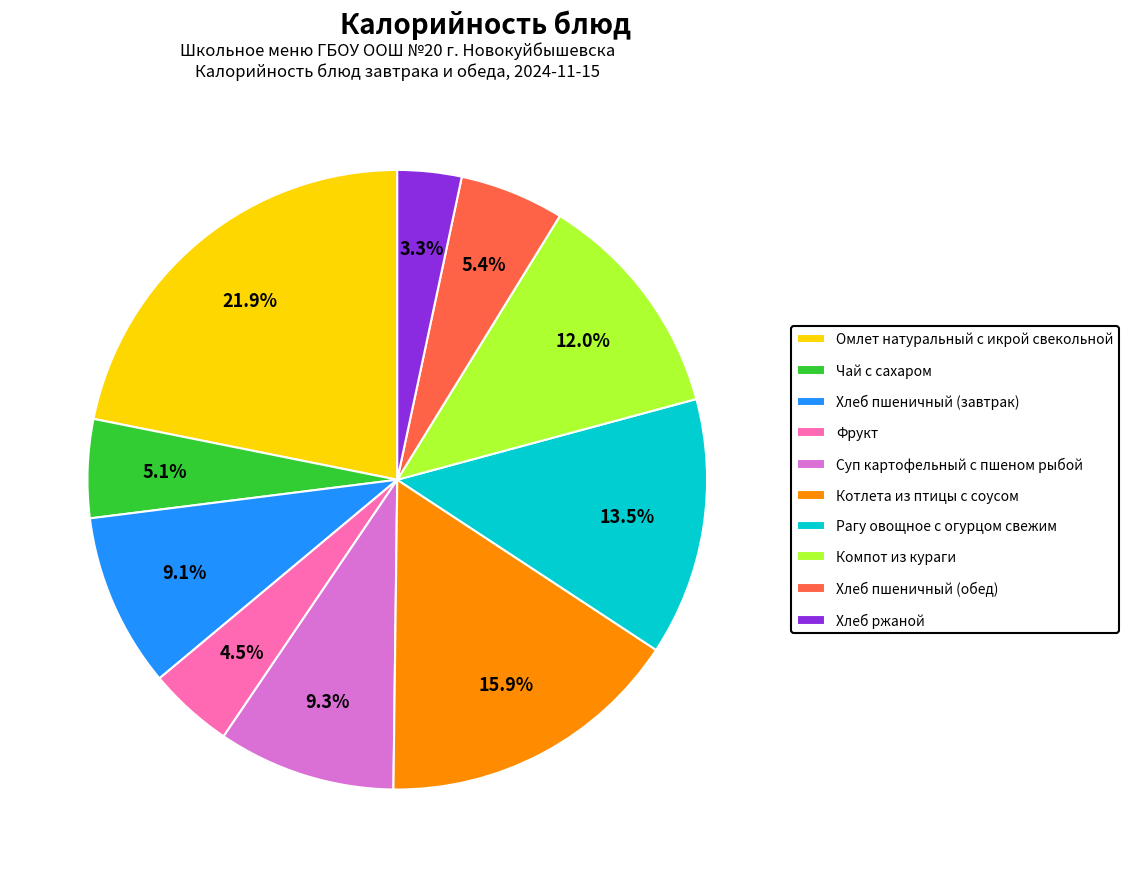

True or false: Компот из кураги accounts for 12% of the total.

True